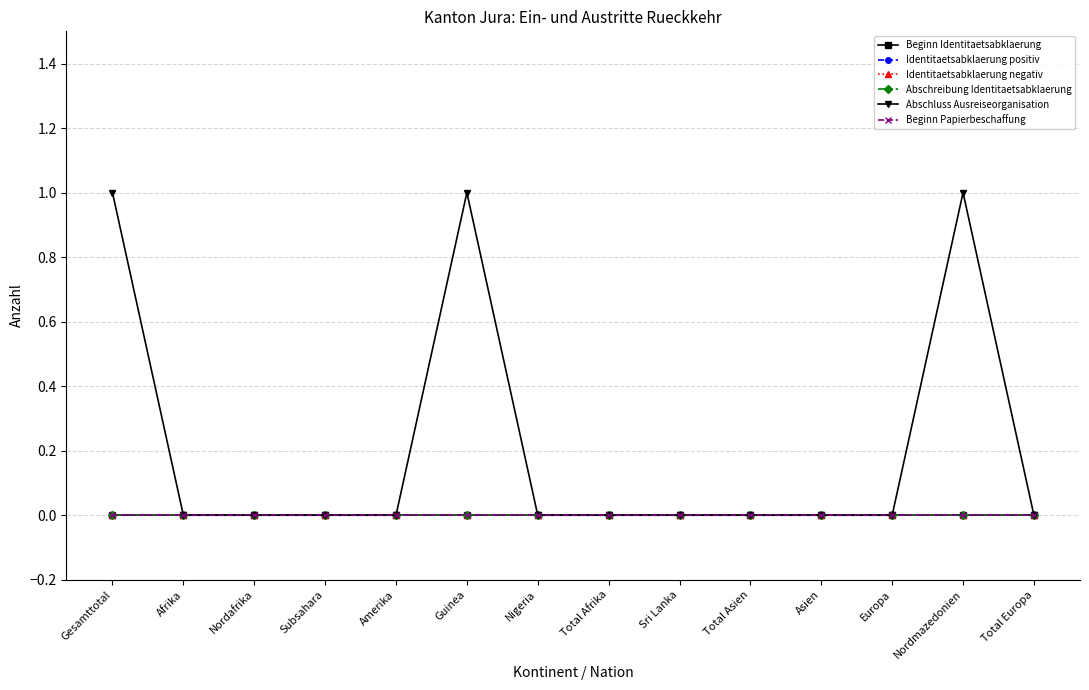

What is the spread (max minus min) of values at Nordmazedonien?

1